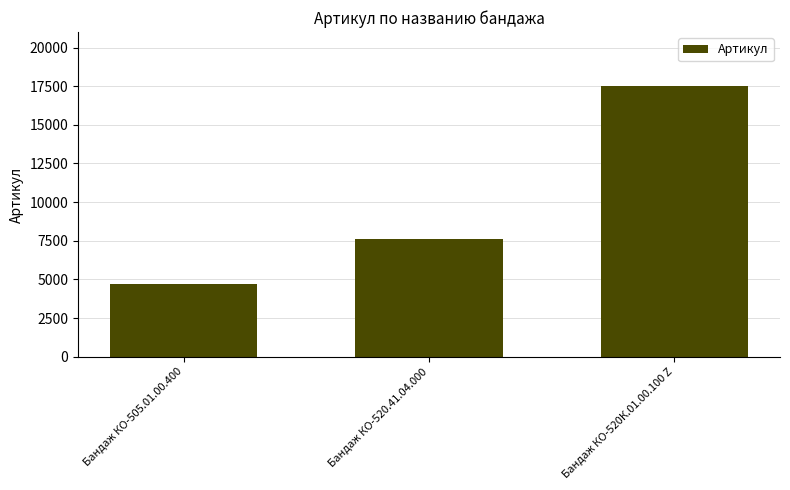

How many values are between 4711 and 17501?

3